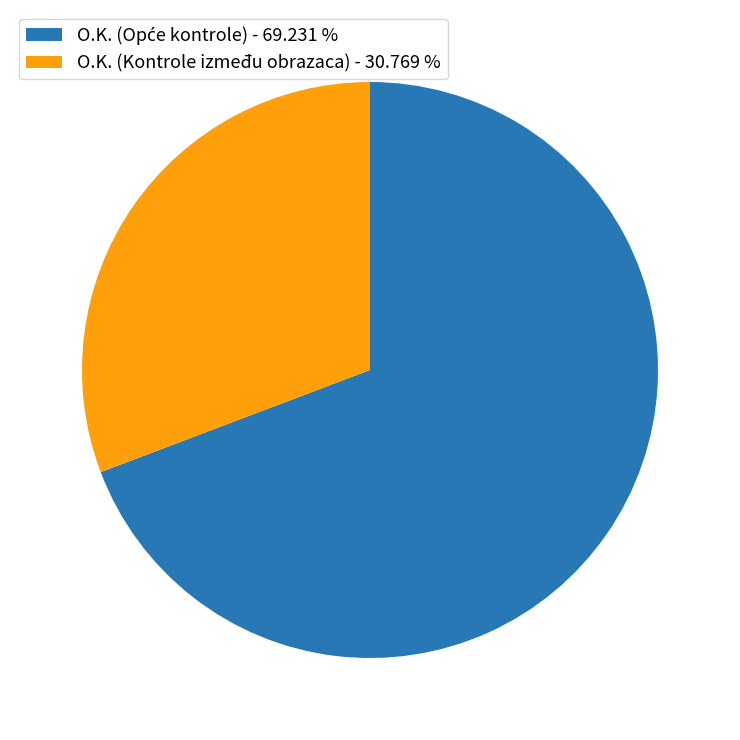

What is the smallest slice in the pie chart?

O.K. (Kontrole između obrazaca) - 30.769 %